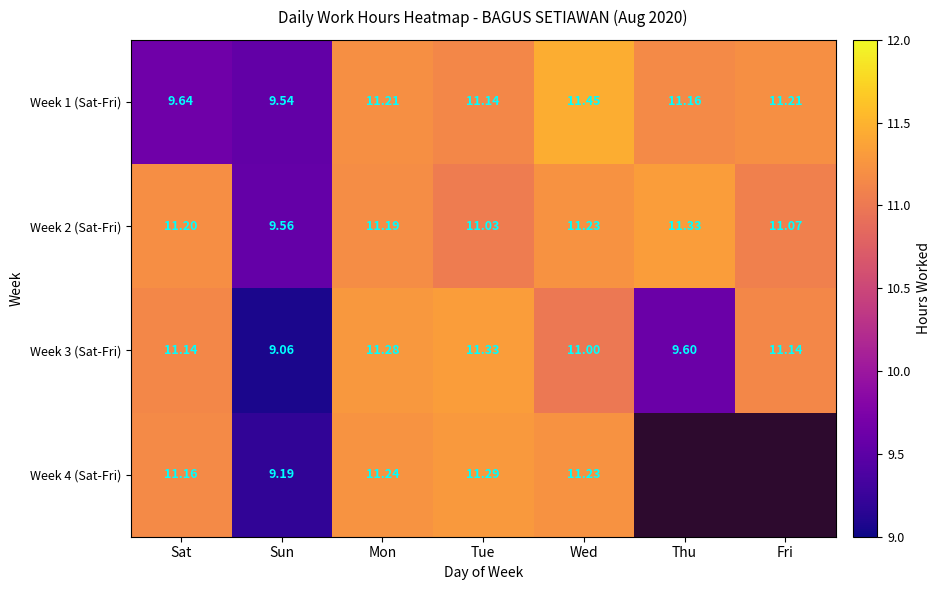

At which label is Week 2 (Sat-Fri) closest to 10?

Sun